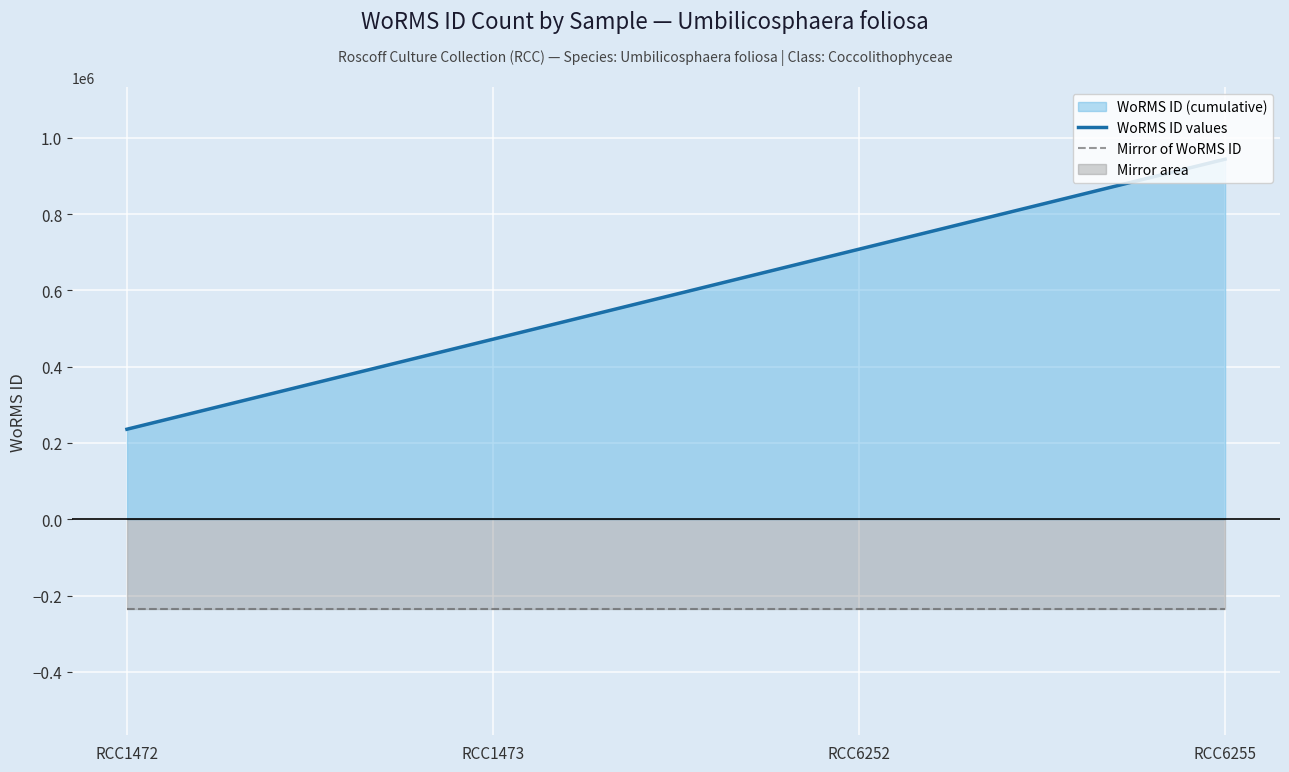

What is the sum of all Mirror of WoRMS ID values?

-943944